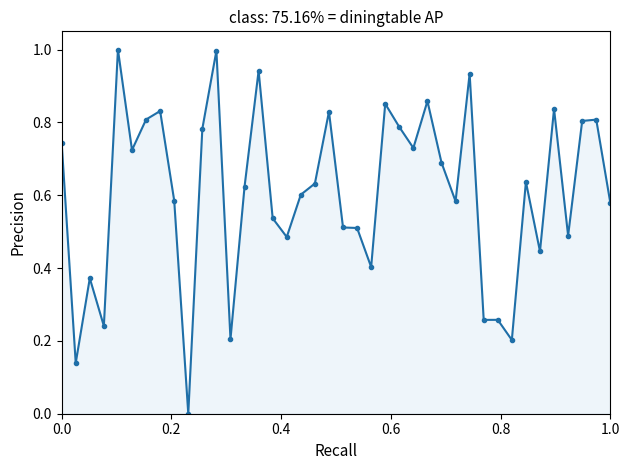

What is the sum of all values?

24.3